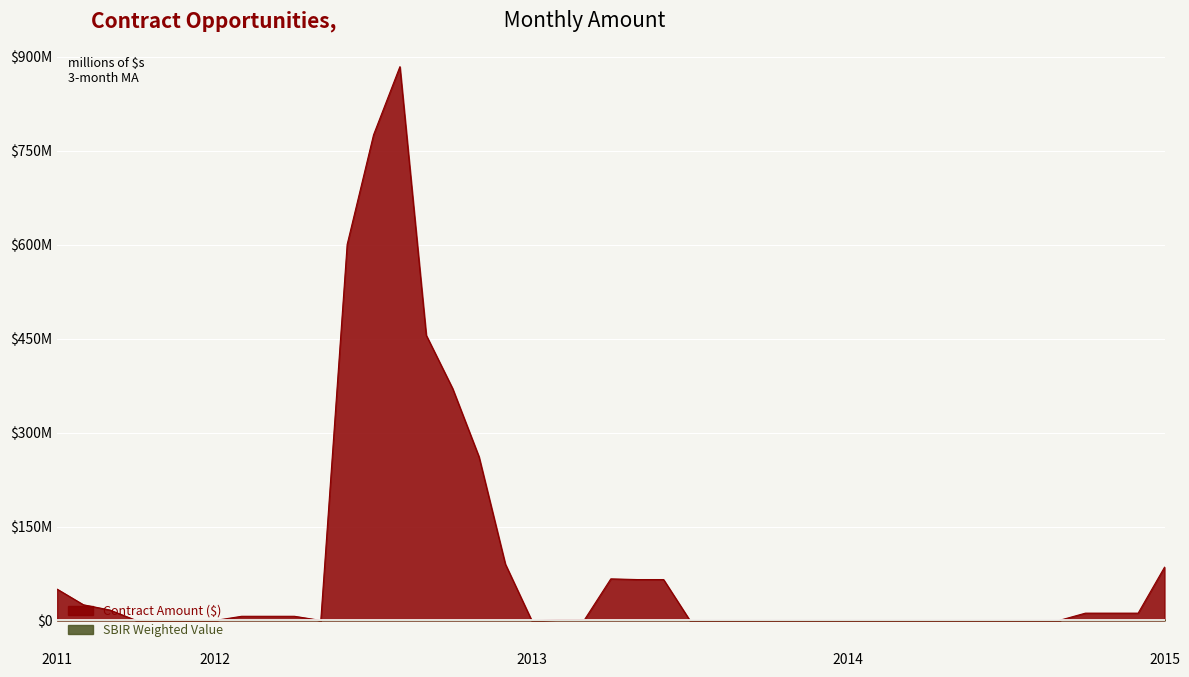

How many series are shown in this chart?

2